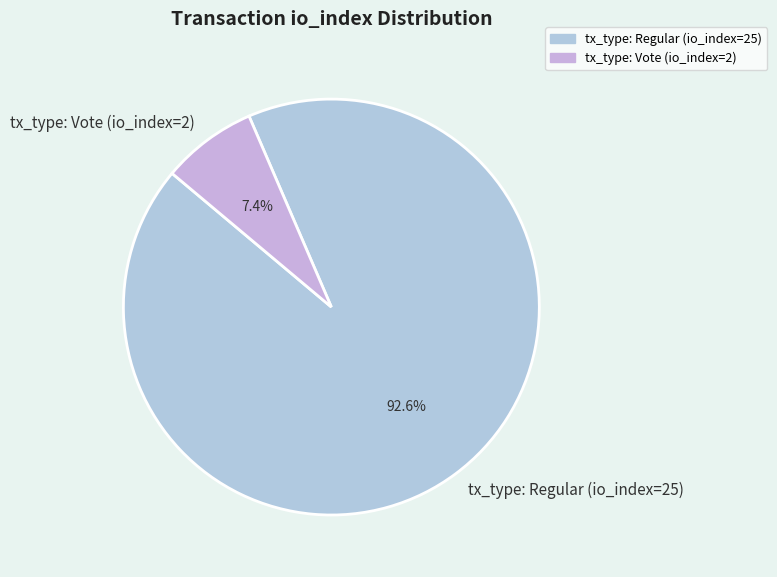

Rank the categories by value from lowest to highest.

tx_type: Vote (io_index=2), tx_type: Regular (io_index=25)